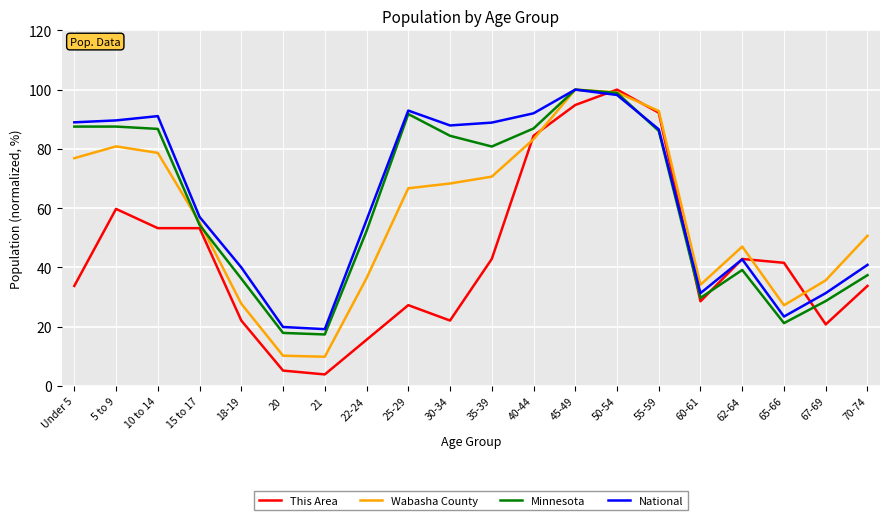

How many values in the National series exceed 86?

10